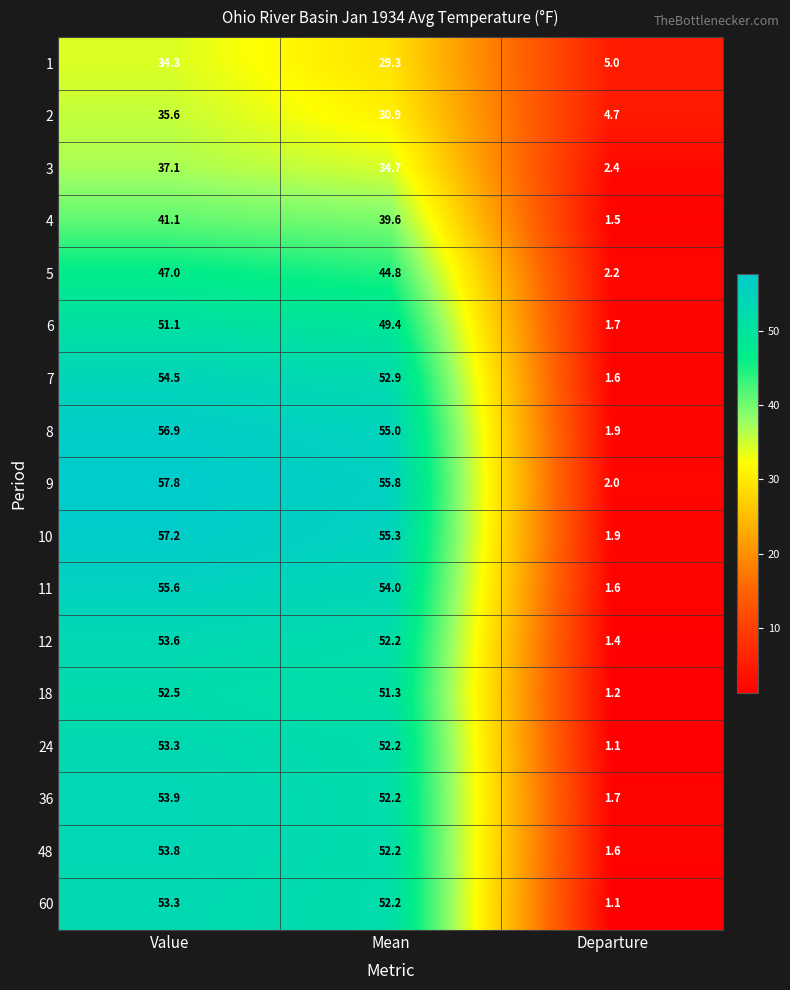

What is the difference between the maximum and minimum values in the 36 series?

52.2